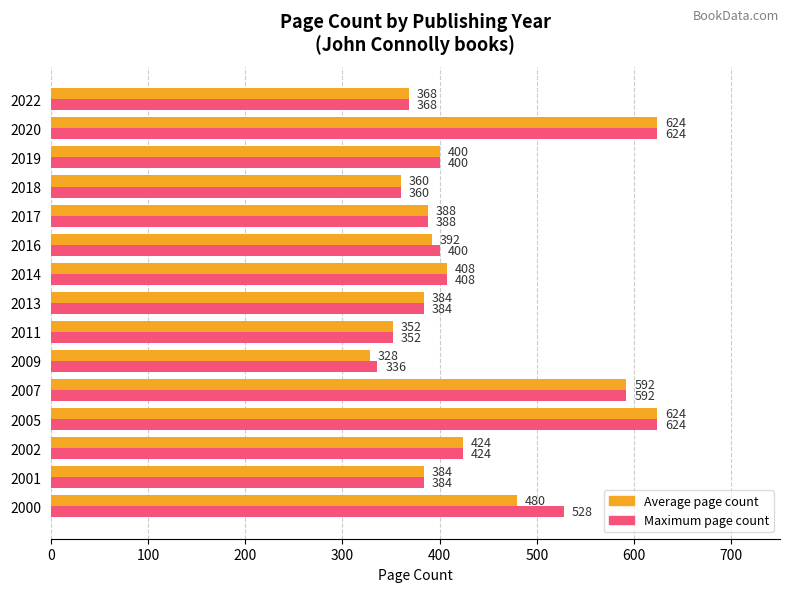

What is the sum of all Maximum page count values?

6572